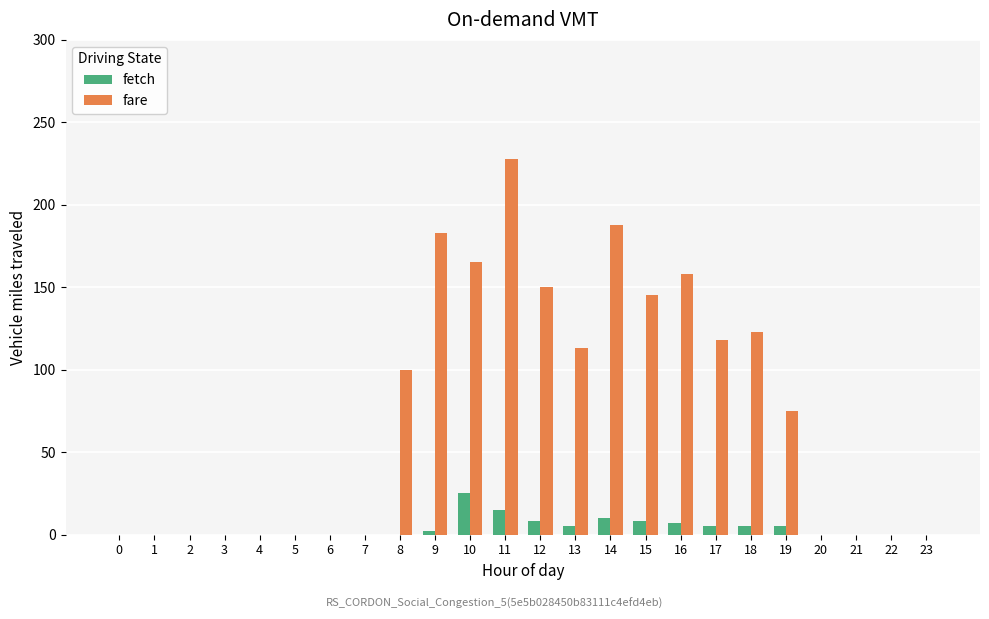

Which category has the highest value in the fare series?

11